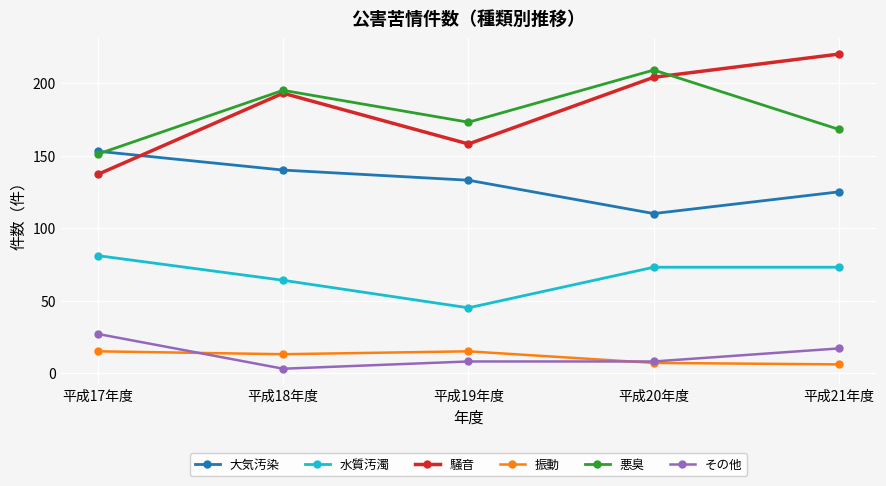

At which label does 悪臭 reach its peak?

平成20年度